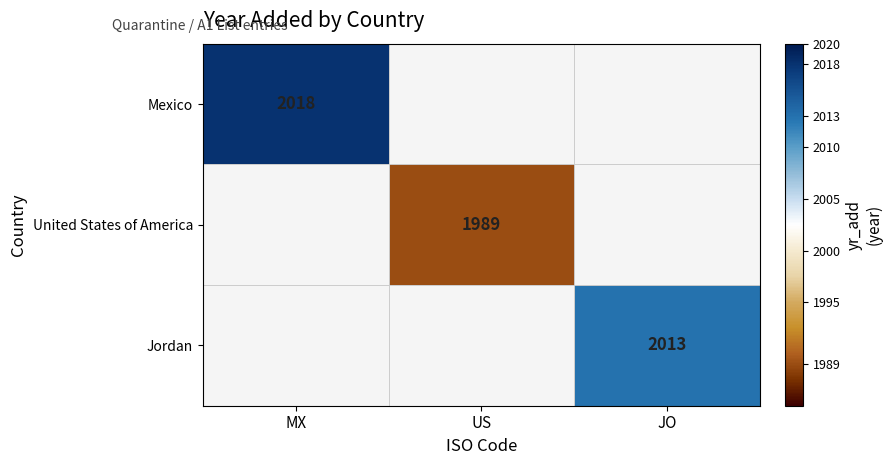

Which has a higher value, US or MX?

MX